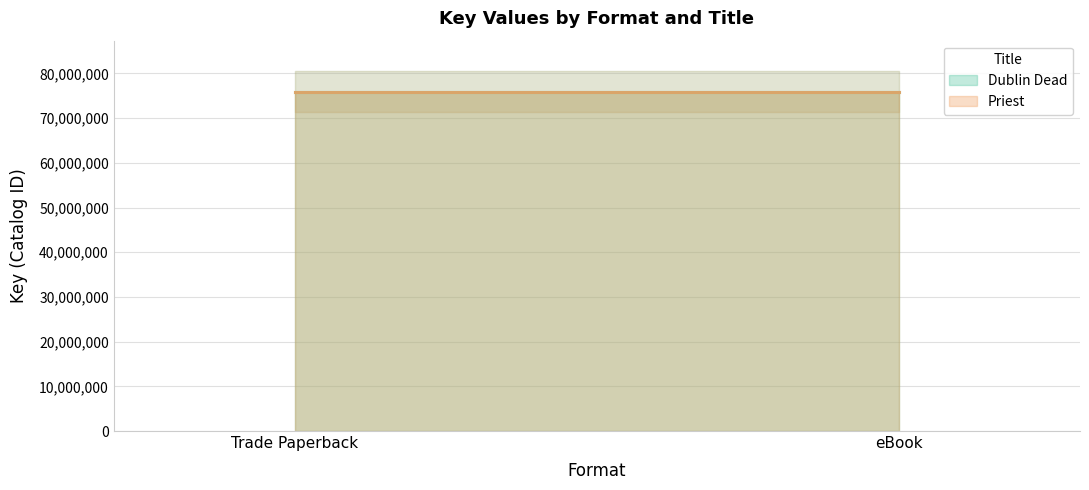

What is the average value of the Priest series?

75945813